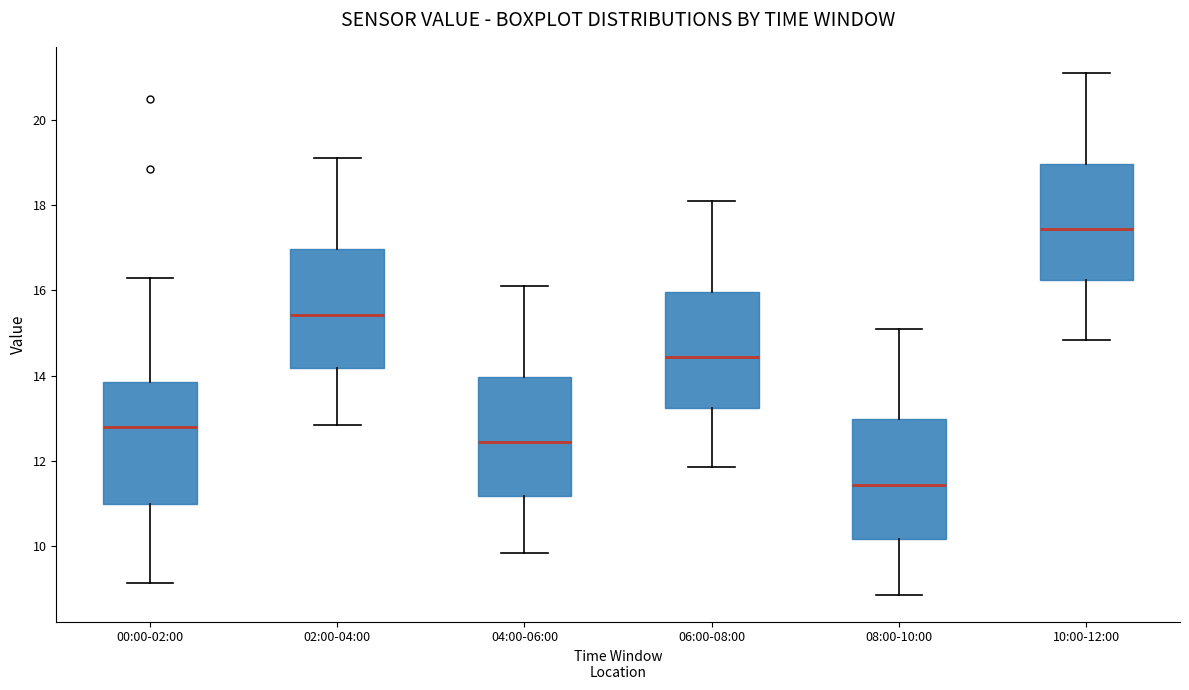

Reading left to right, read every box against the y-axis: the position of its median line, the range the box covers, and the ends of its whiskers. The values are not printed on the chart, so give them approximately, as read against the axis.

00:00-02:00: median 12.8, box 11.0 to 13.8, whiskers 9.2 to 16.4
02:00-04:00: median 15.4, box 14.2 to 17.0, whiskers 12.8 to 19.2
04:00-06:00: median 12.4, box 11.2 to 14.0, whiskers 9.8 to 16.2
06:00-08:00: median 14.4, box 13.2 to 16.0, whiskers 11.8 to 18.2
08:00-10:00: median 11.4, box 10.2 to 13.0, whiskers 8.8 to 15.2
10:00-12:00: median 17.4, box 16.2 to 19.0, whiskers 14.8 to 21.2